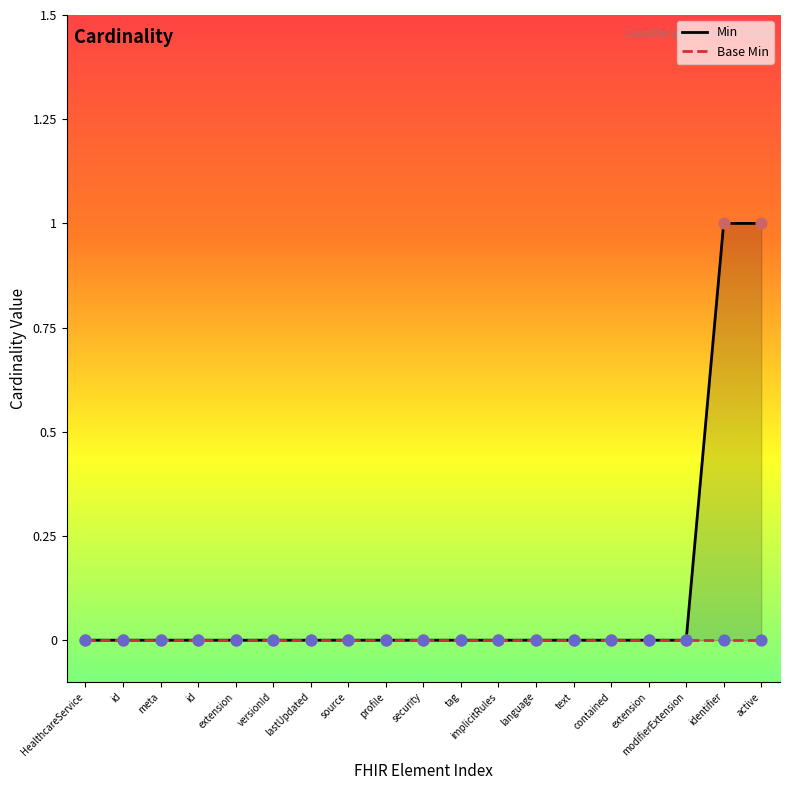

Is the value of Base Min at id greater than the value of Min at id?

No